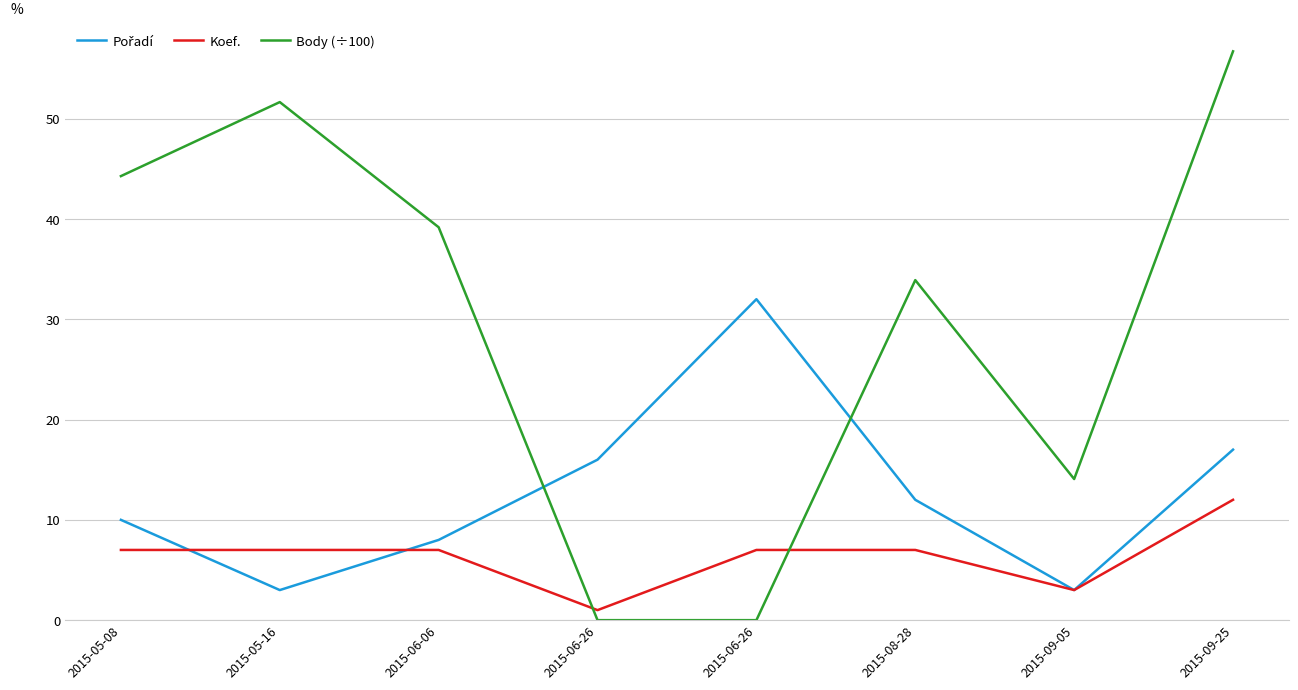

The Body (÷100) series shows 33.9 at 2015-08-28. True or false?

True